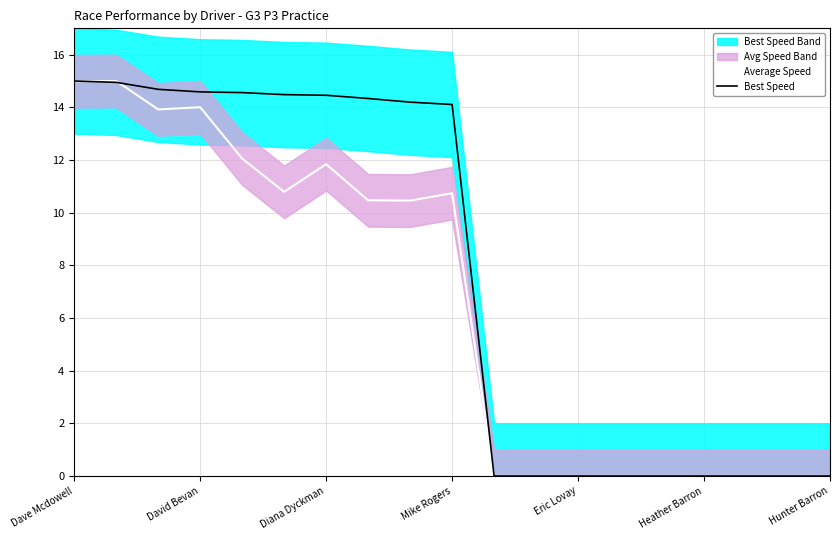

What are all the series names shown in the legend?

Average Speed, Best Speed